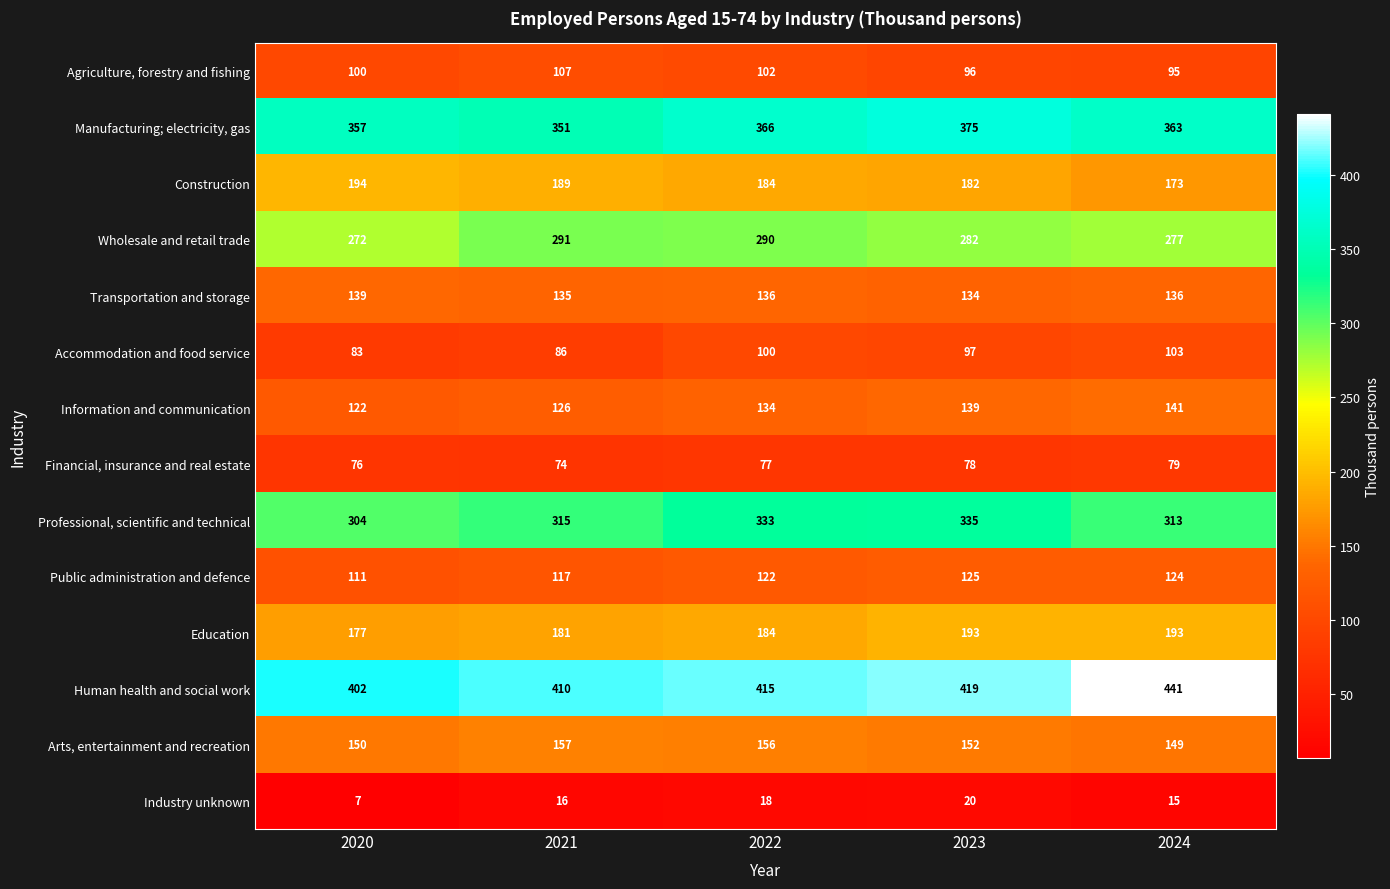

What is the difference between the highest and lowest values at 2020?

395